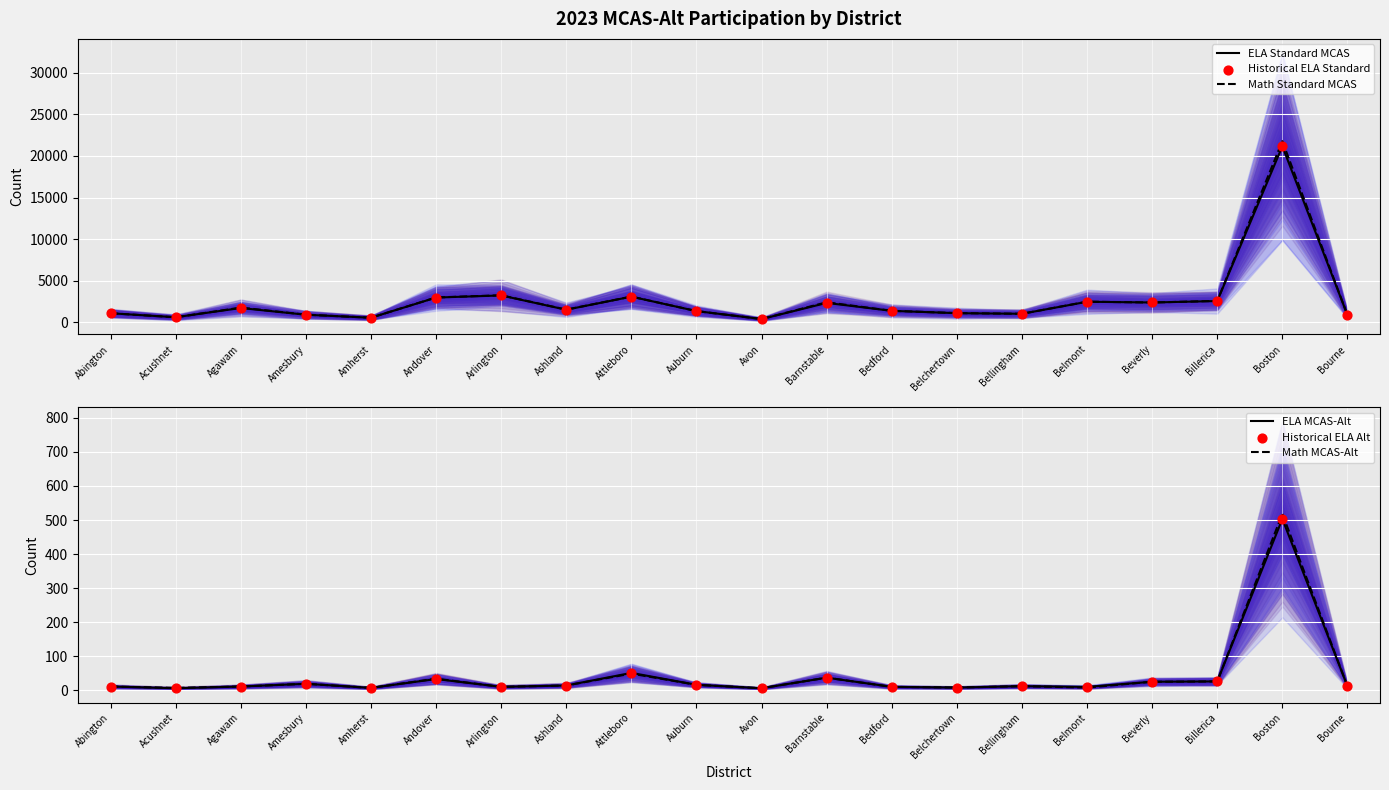

Which series has the widest spread of Y values?

Math Standard MCAS